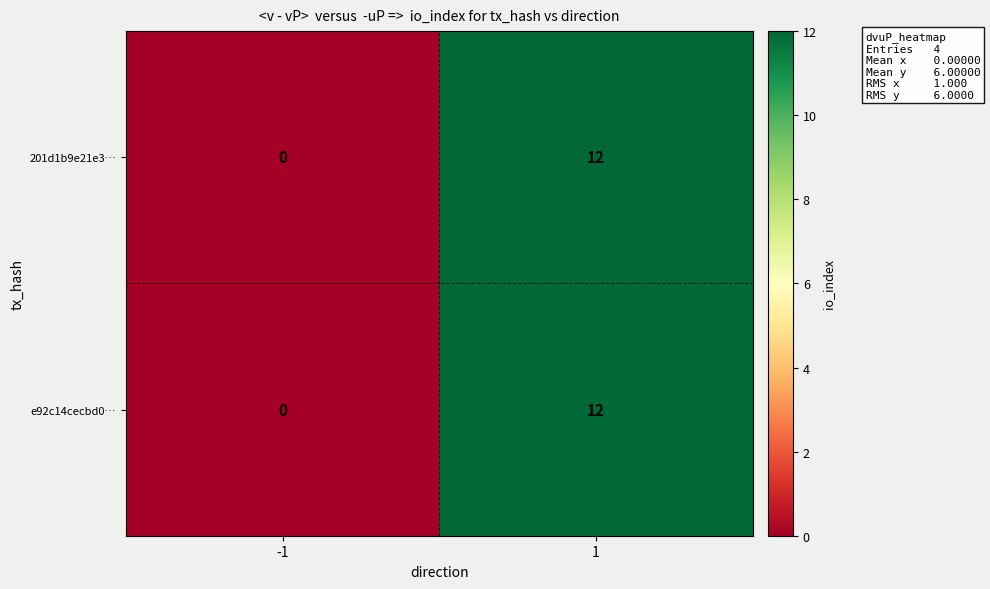

Read the e92c14cecbd0… value at 1.

12